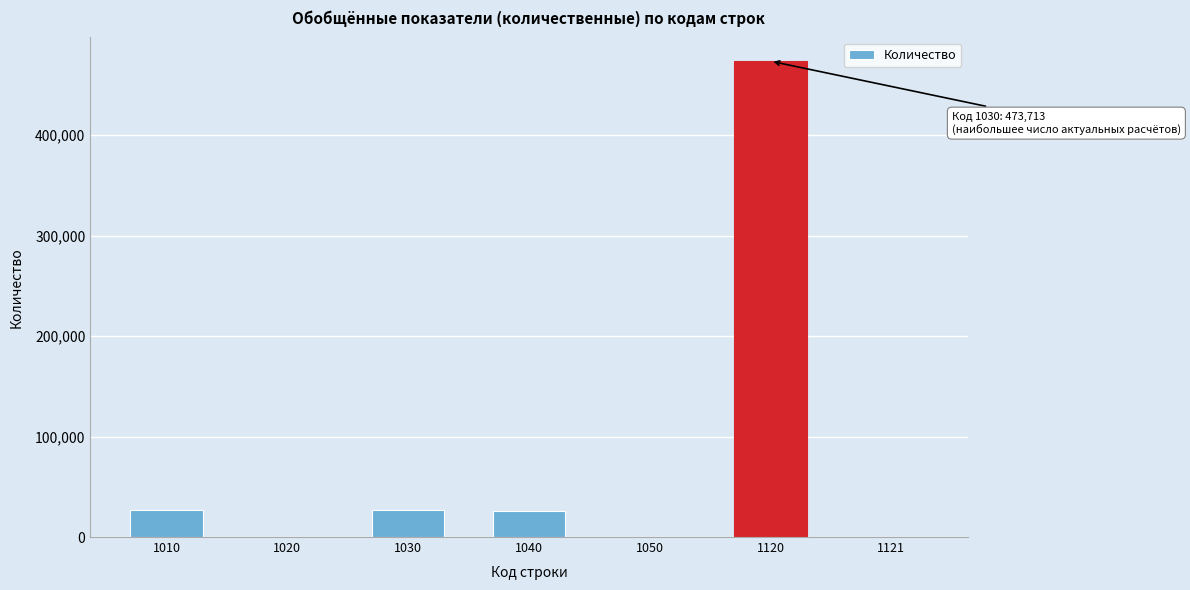

The value at 1040 is 26211. True or false?

True